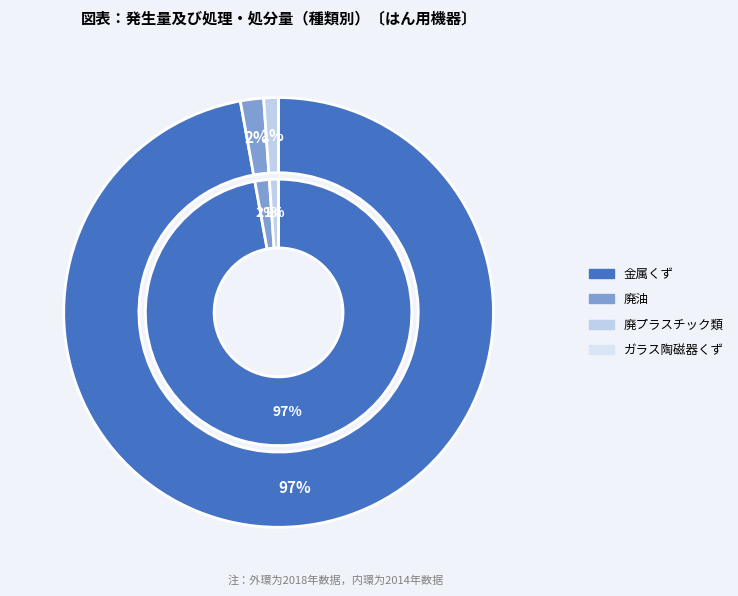

How many segments does this pie chart have?

4